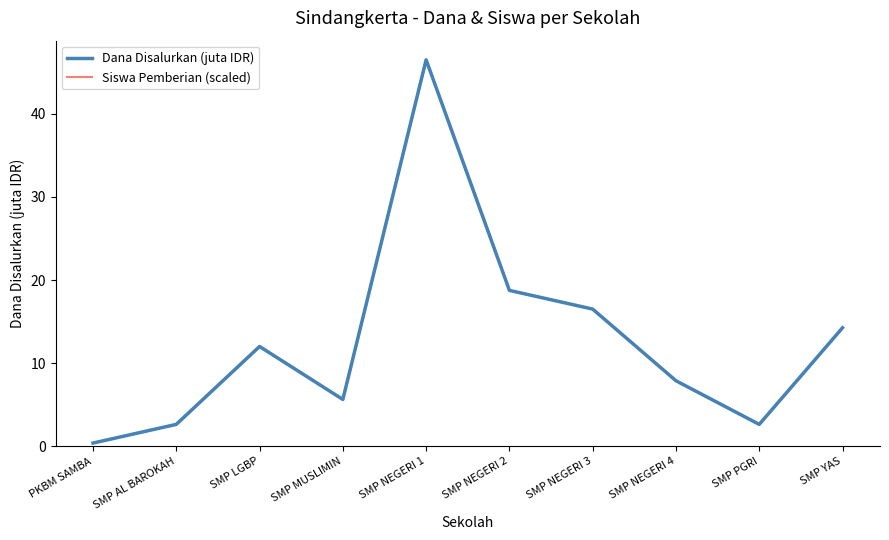

Is this an area chart (filled region under the line)?

No